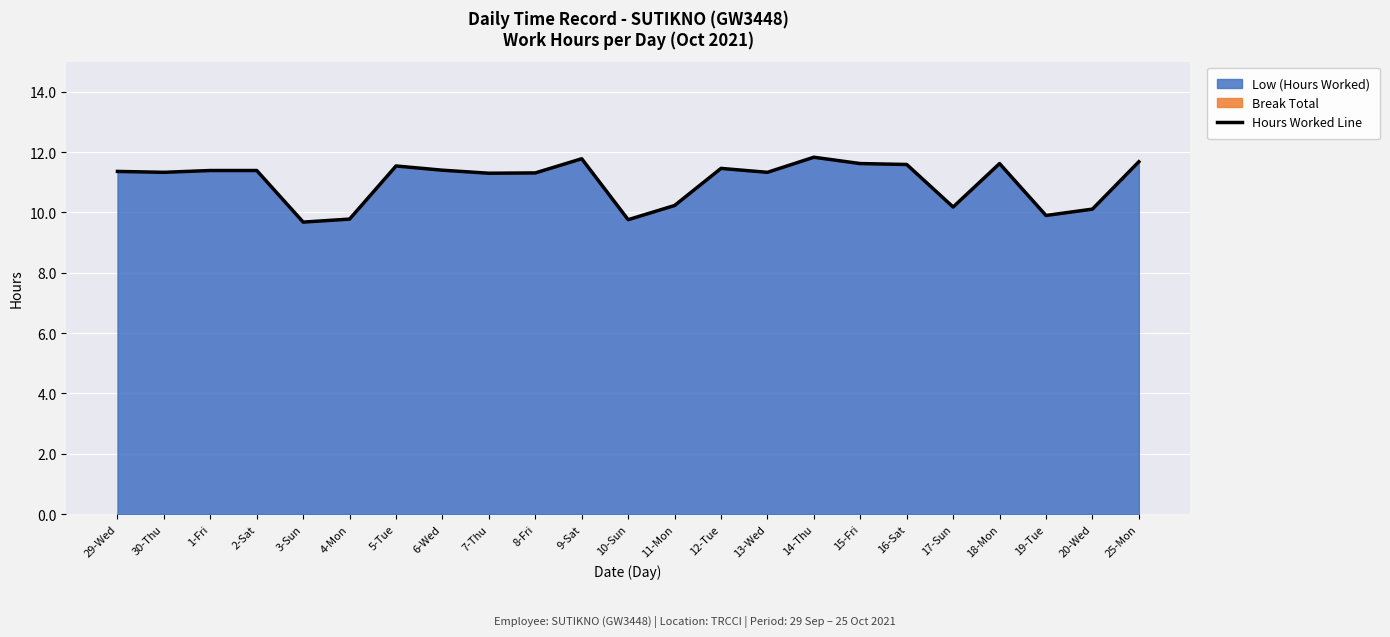

How many values are below 11?

7